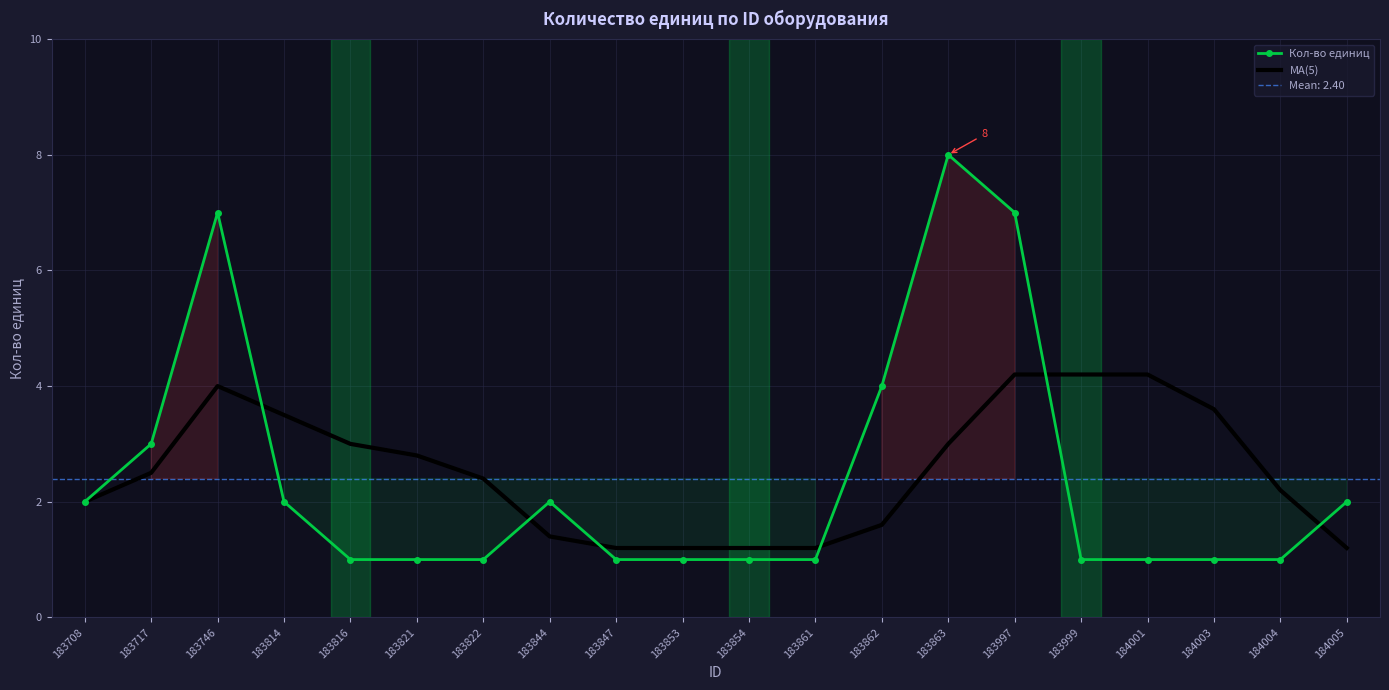

True or false: Кол-во единиц has a value of 2.0 at 183844.

True